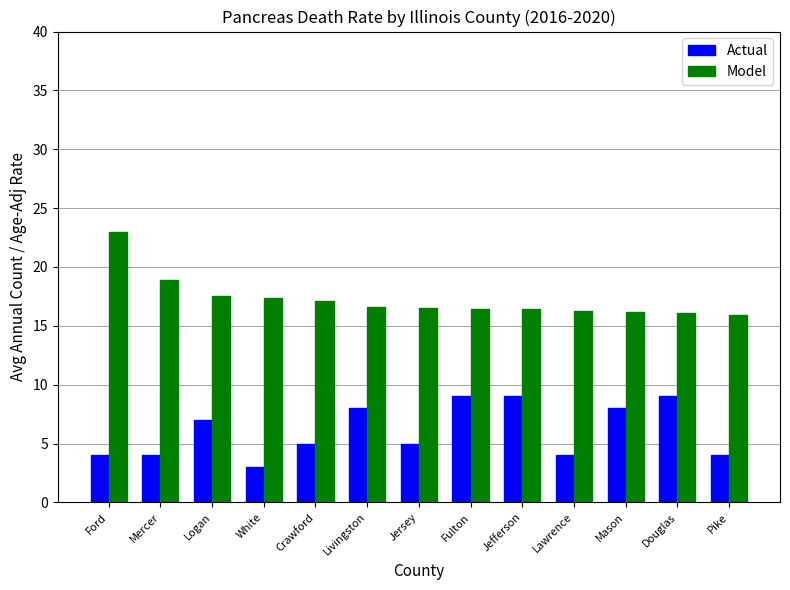

Which series has the largest range (max minus min)?

Model